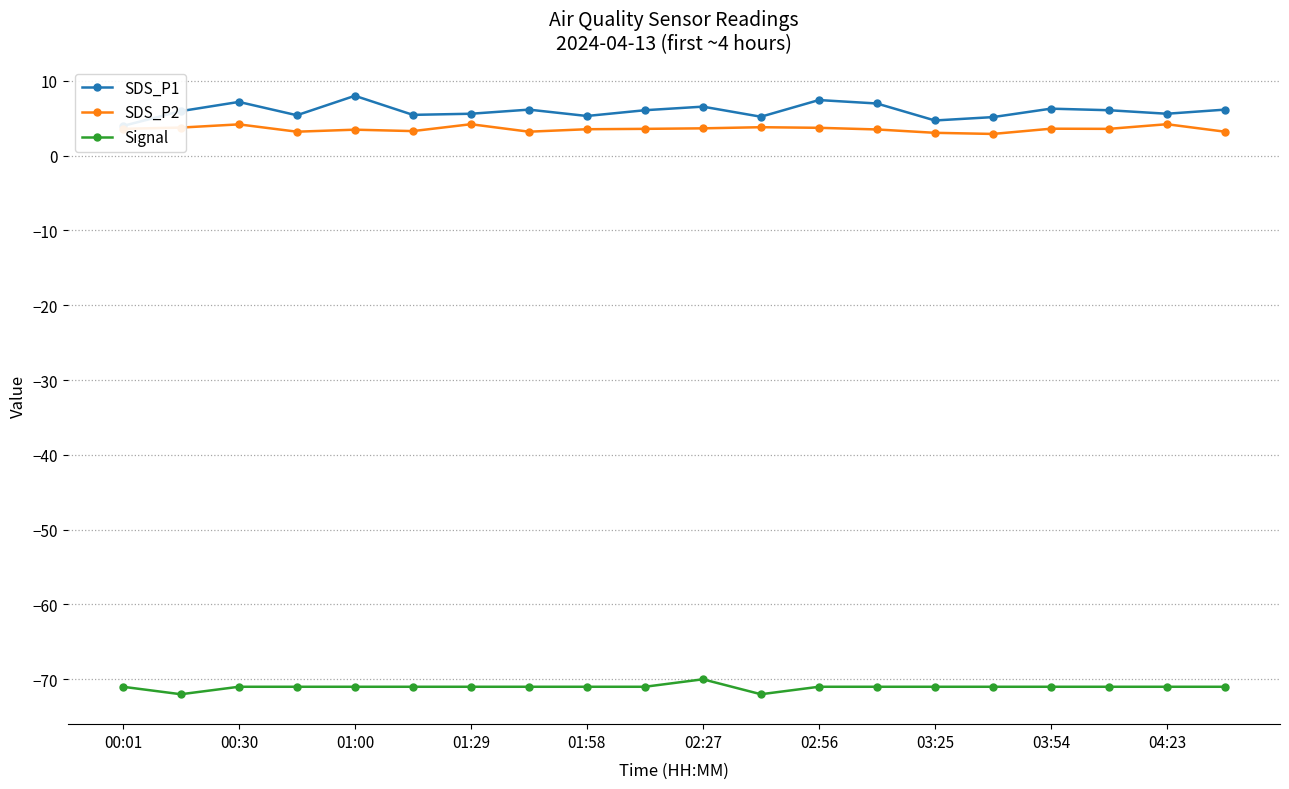

The SDS_P2 series shows 6.3 at 03:54. True or false?

False